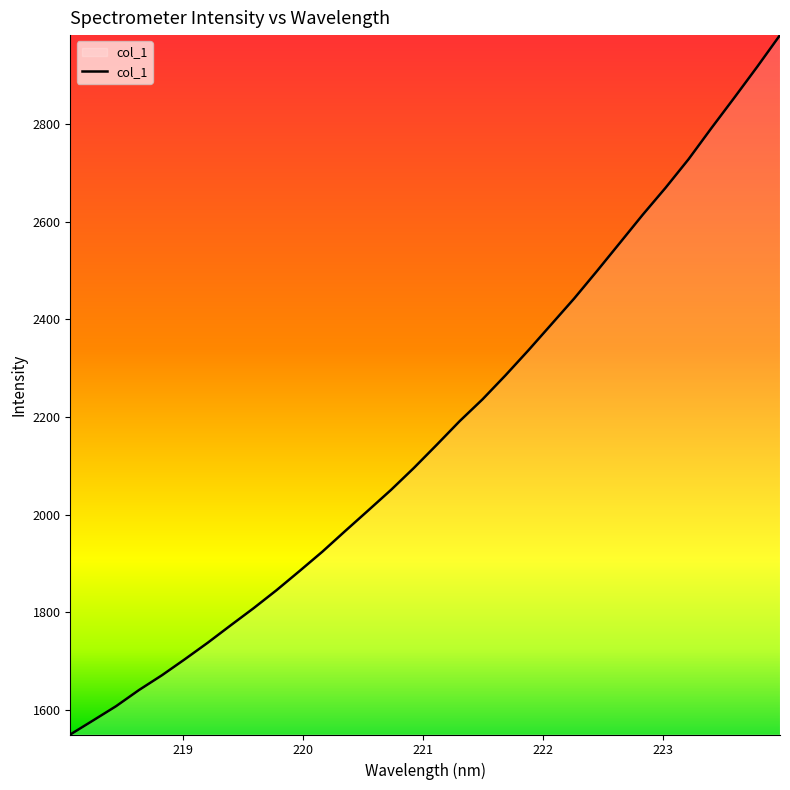

What is the maximum value shown in the chart?

2981.7